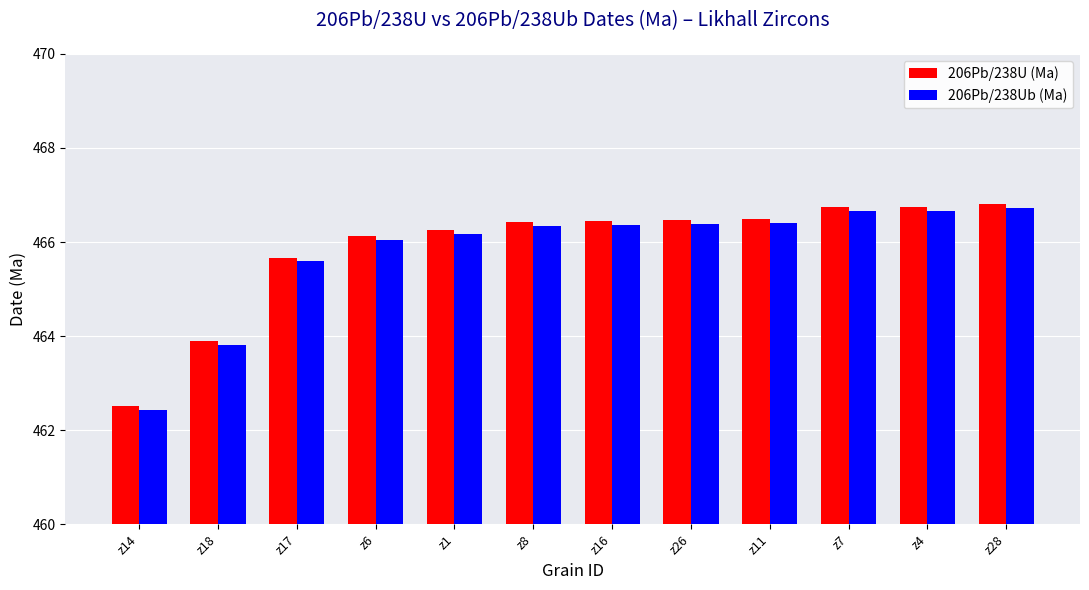

What is the difference between the highest and lowest values at z28?

0.1